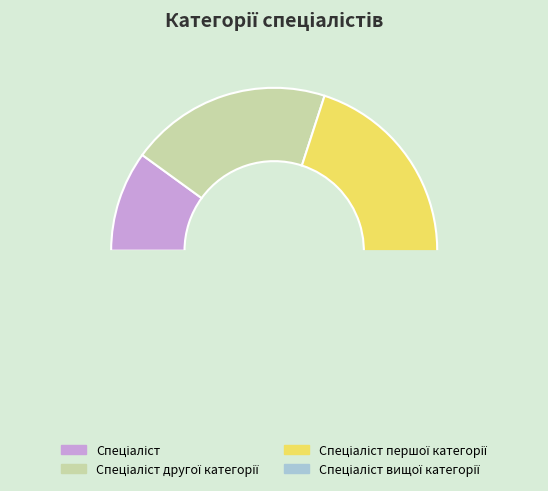

Which slice is the smallest?

Спеціаліст